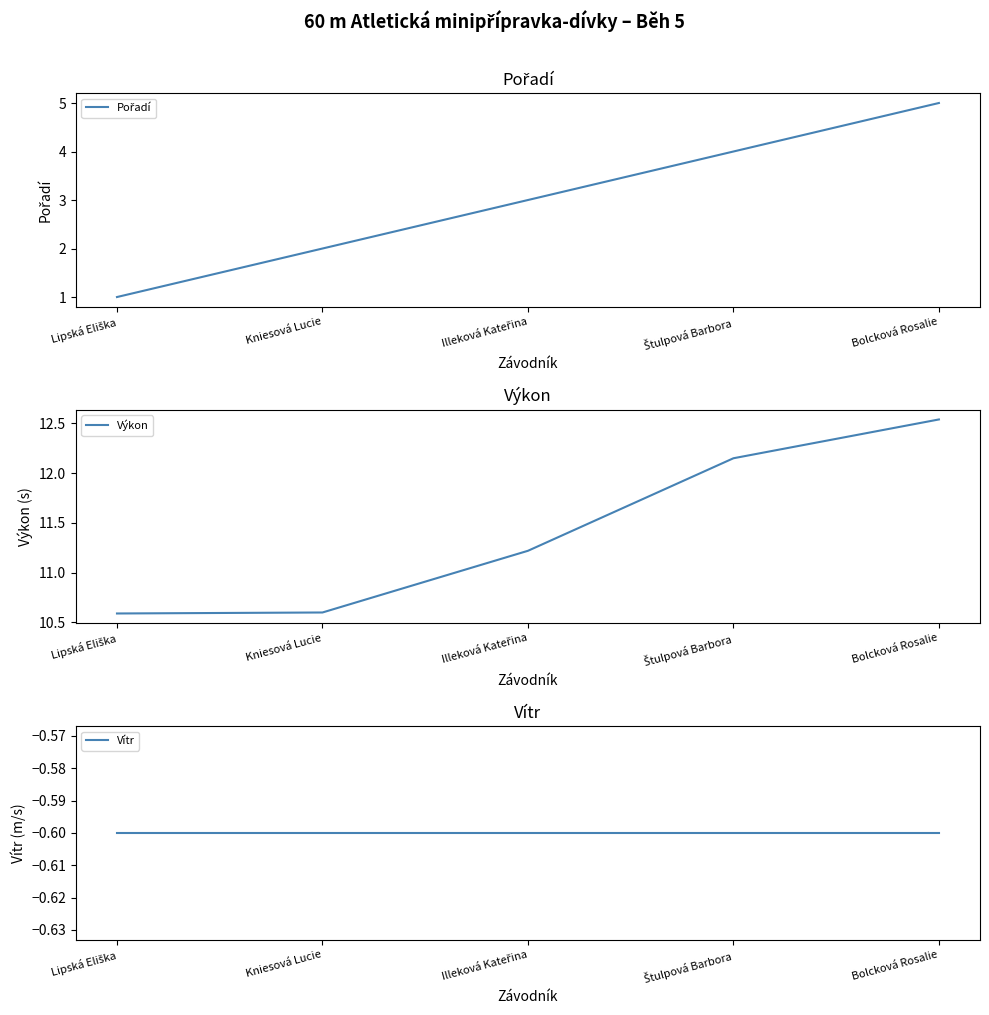

What is the total value across all series at Illeková Kateřina?

13.6